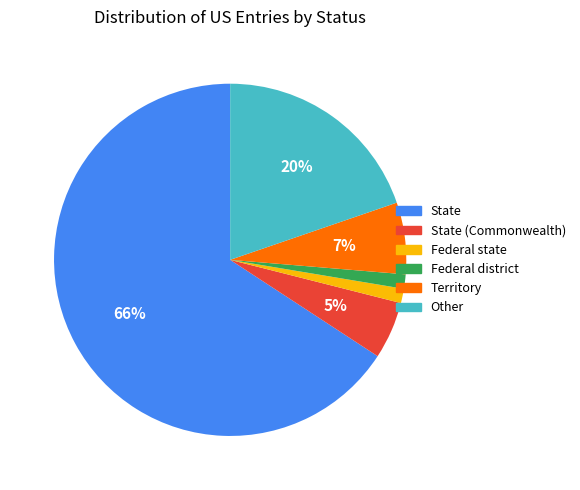

Is there a majority slice in this chart?

Yes